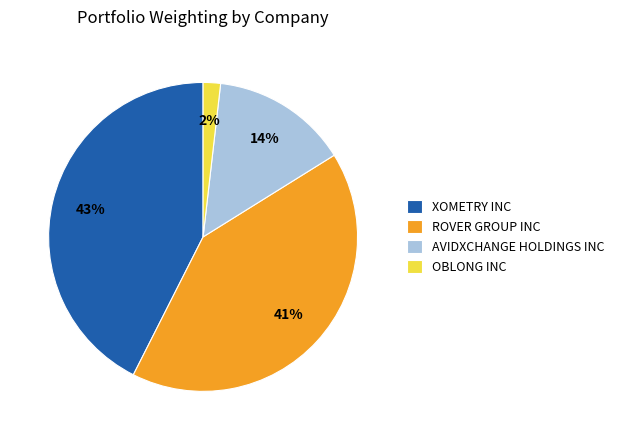

Is it true that AVIDXCHANGE HOLDINGS INC is 22% of the pie?

False